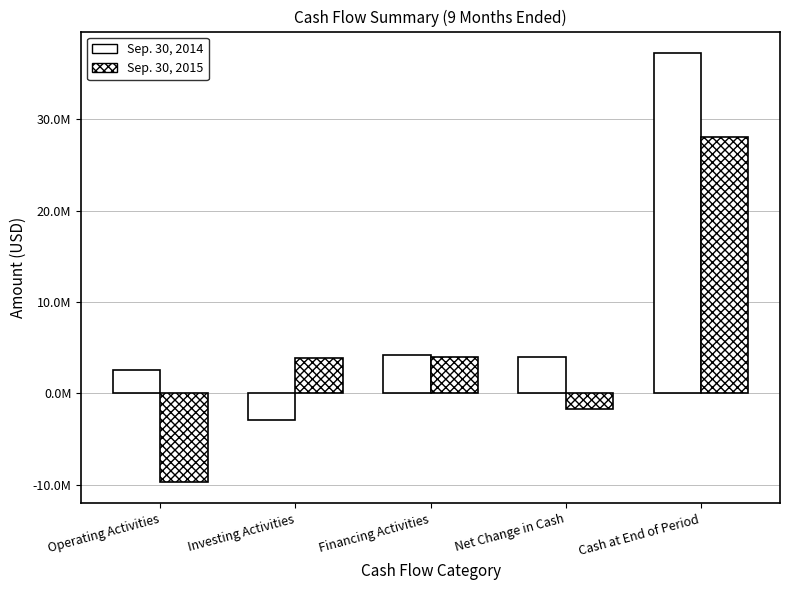

Which has a higher value, Operating Activities or Net Change in Cash?

Net Change in Cash